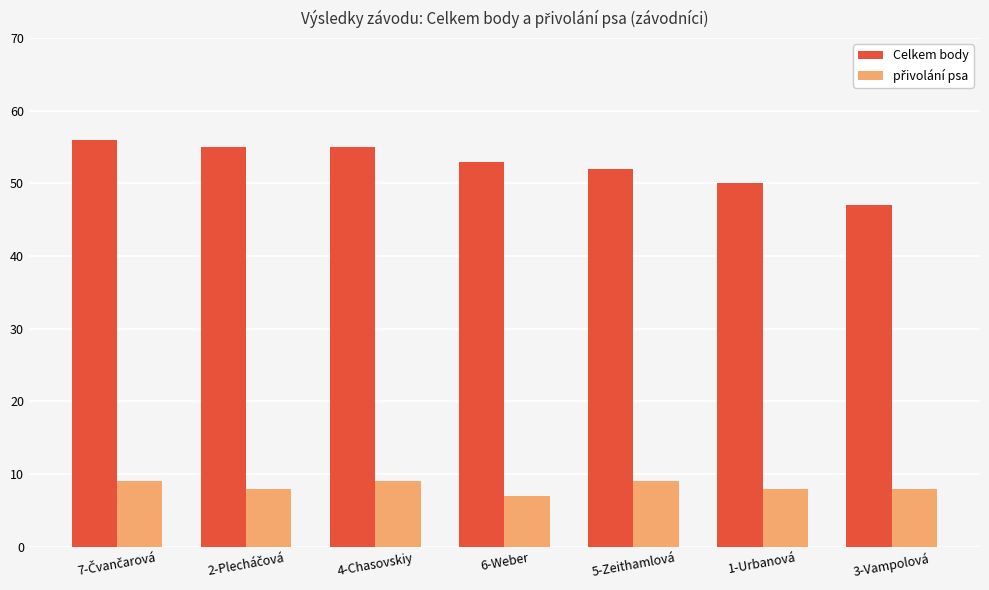

What is the maximum value shown in the chart?

56